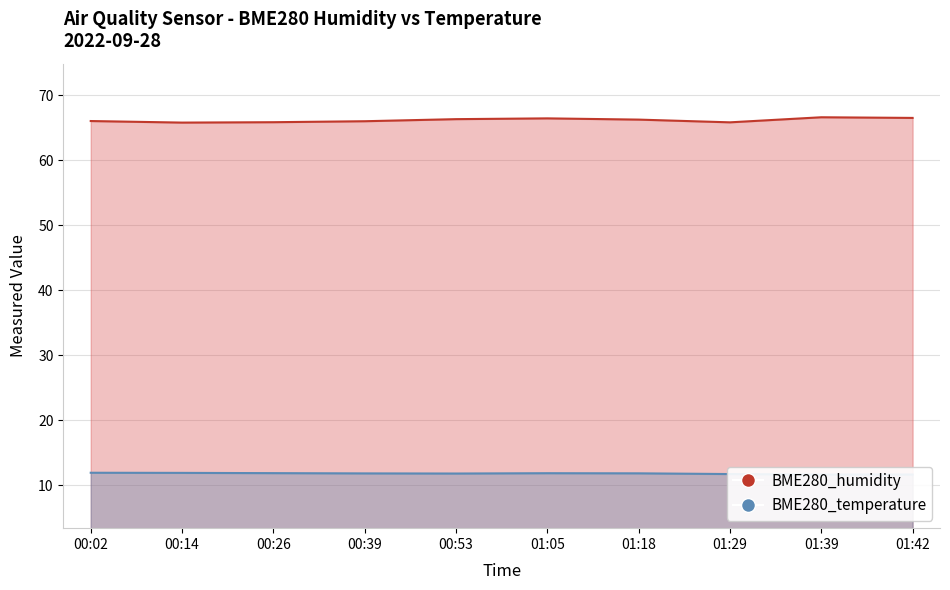

How many distinct data groups are displayed?

2